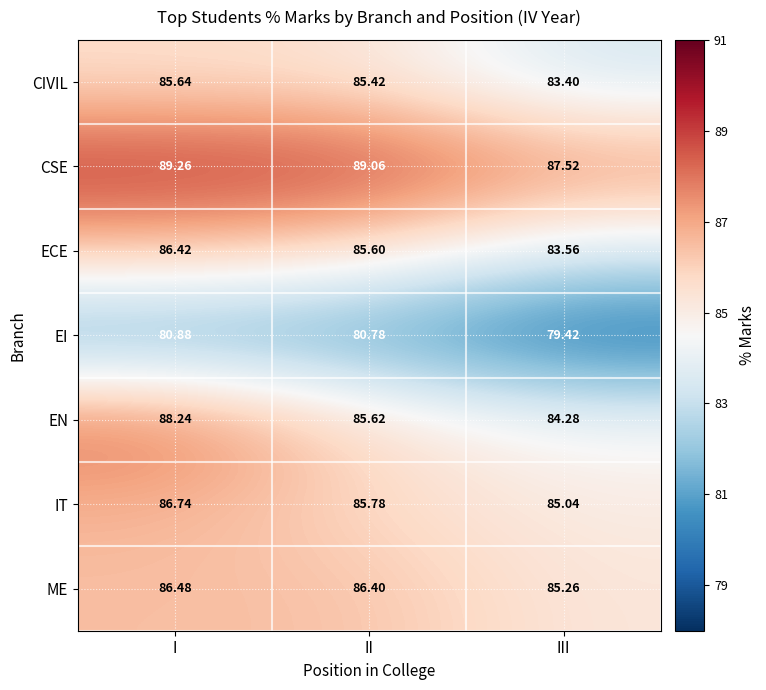

Where is EN nearest to the value 86?

II